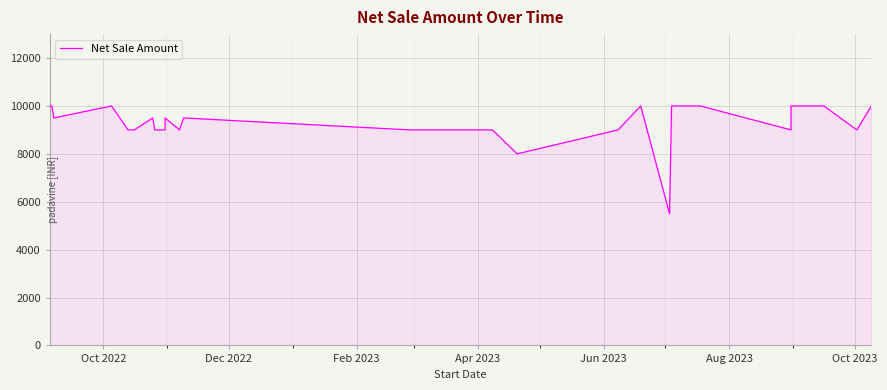

How many values are between 9000 and 10000?

37